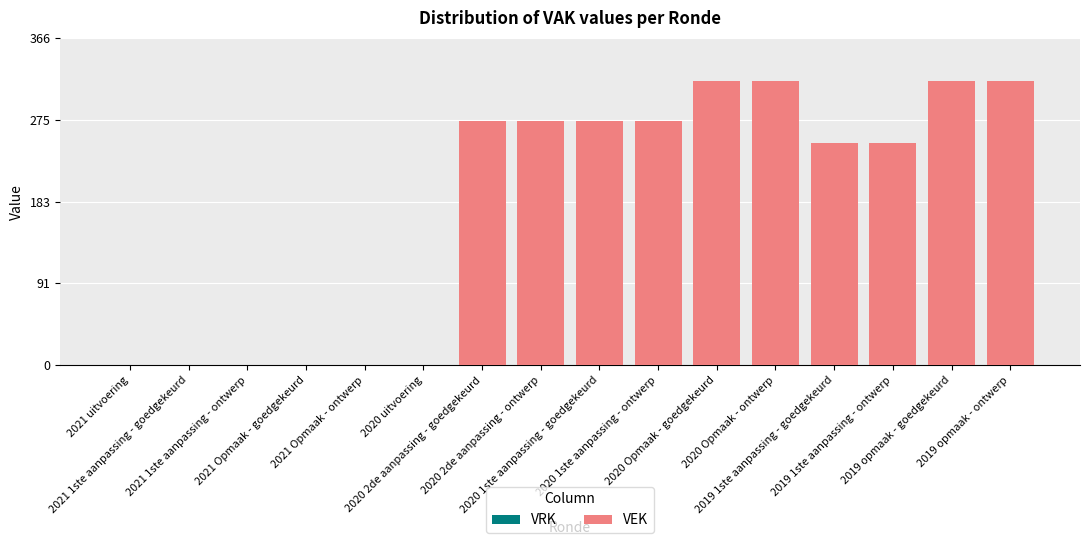

What is the maximum value shown in the chart?

319